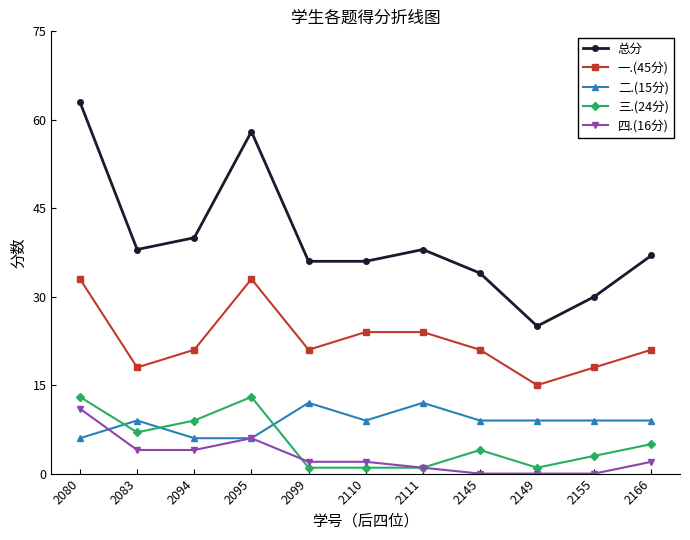

Does the chart display data point markers on the line(s)?

Yes